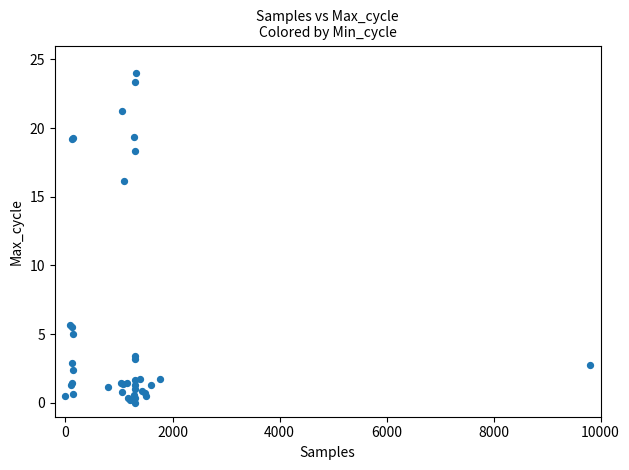

What Y value in the scatter plot is closest to 12?

16.2